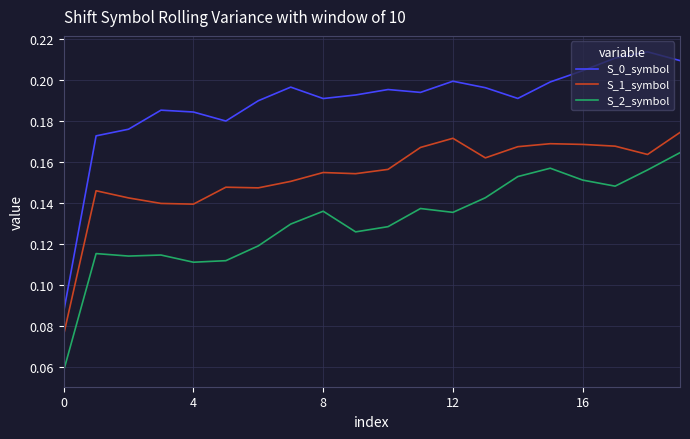

True or false: S_1_symbol and S_0_symbol intersect in this chart.

False